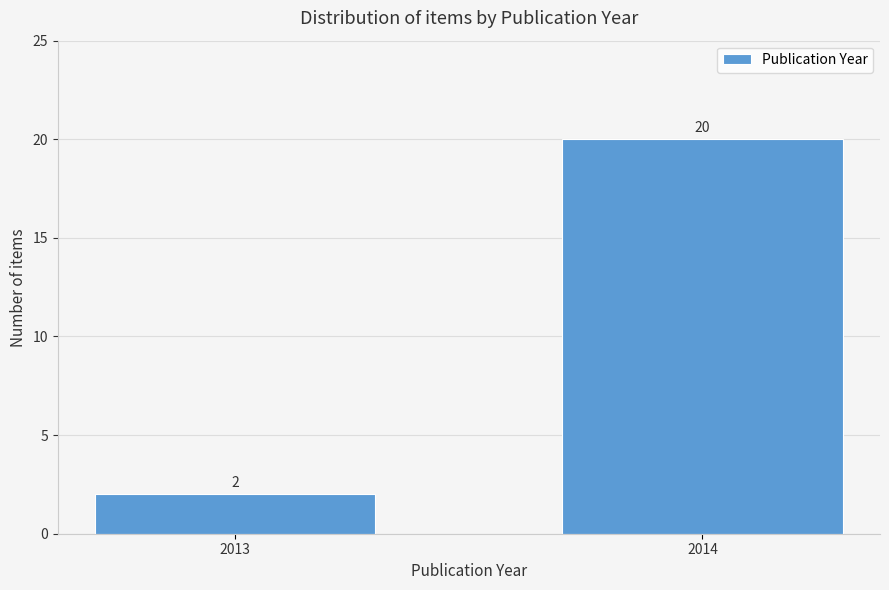

Reading left to right, list all the values displayed in this chart.

2	20